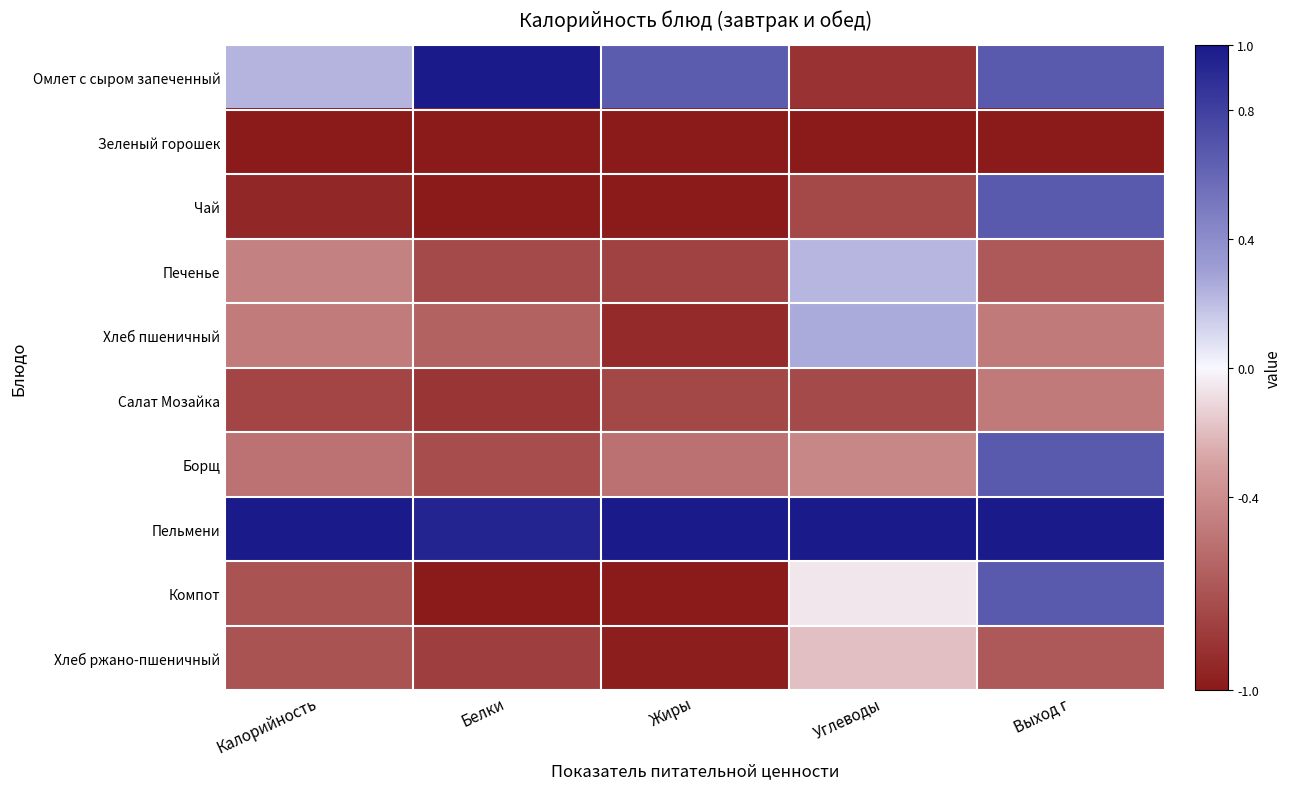

At how many categories does at least one series exceed 0?

5